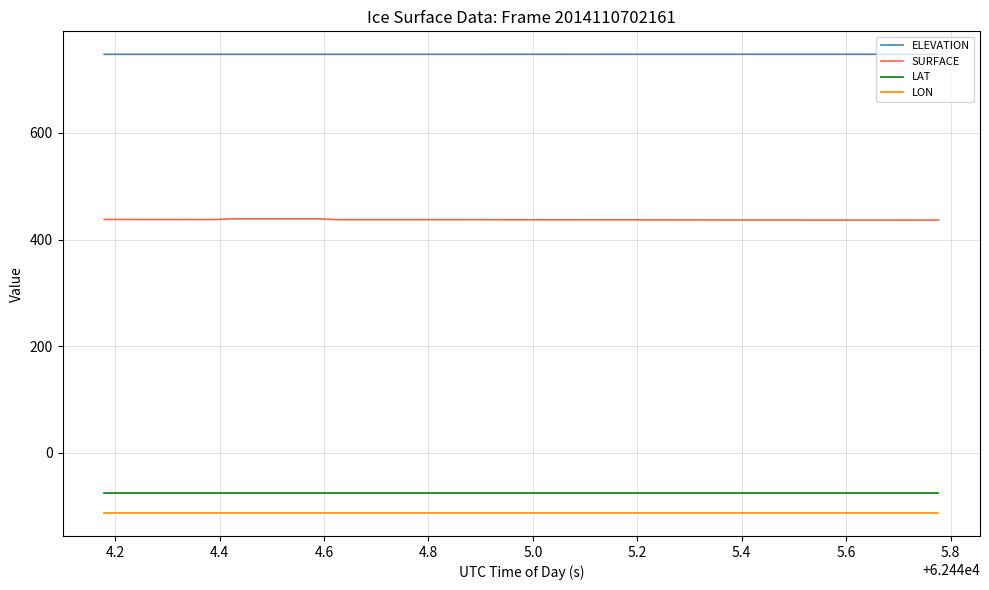

At how many categories does at least one series exceed 640?

40